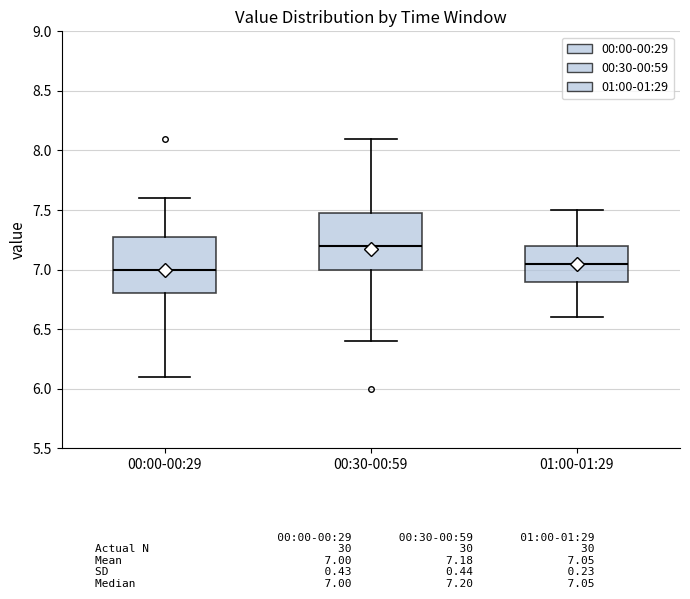

Which box has the highest median line?

00:30-00:59